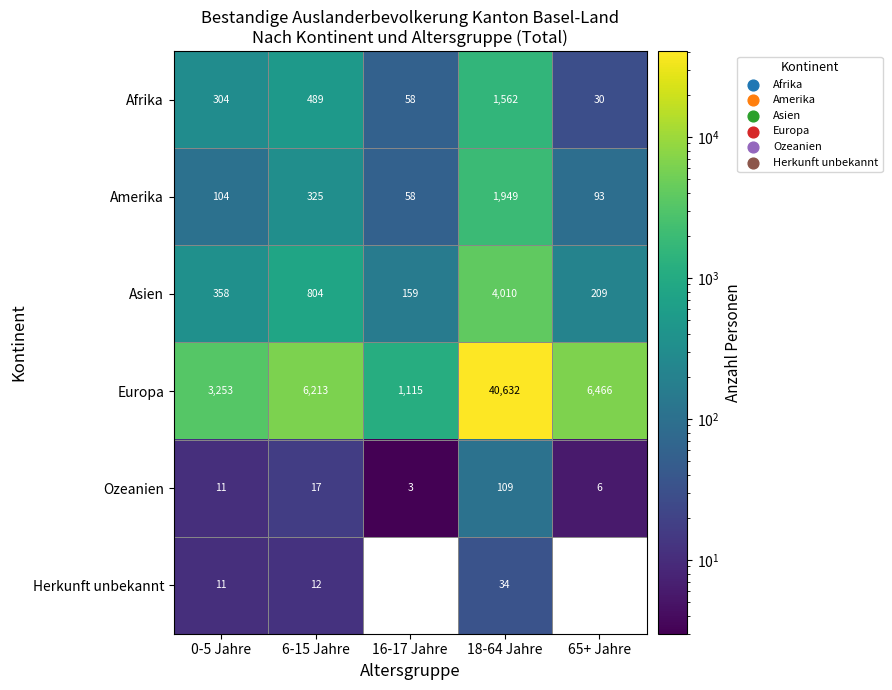

Reading left to right, extract all data points from this chart.

Afrika: 304	489	58	1562	30
Amerika: 104	325	58	1949	93
Asien: 358	804	159	4010	209
Europa: 3253	6213	1115	40632	6466
Ozeanien: 11	17	3	109	6
Herkunft unbekannt: 11	12	0	34	0